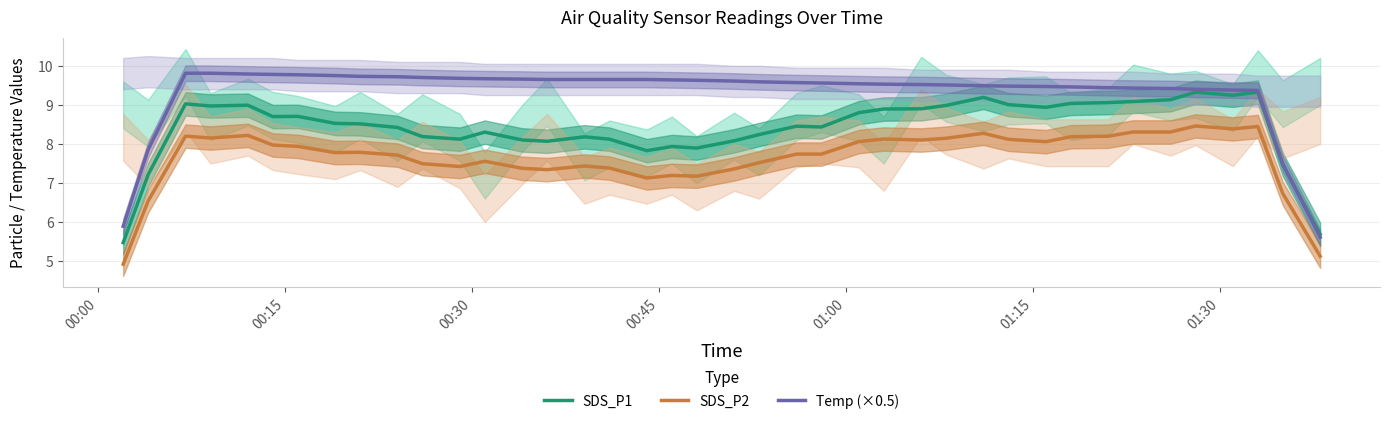

What is the lowest value of the Temp (×0.5) series?

5.6